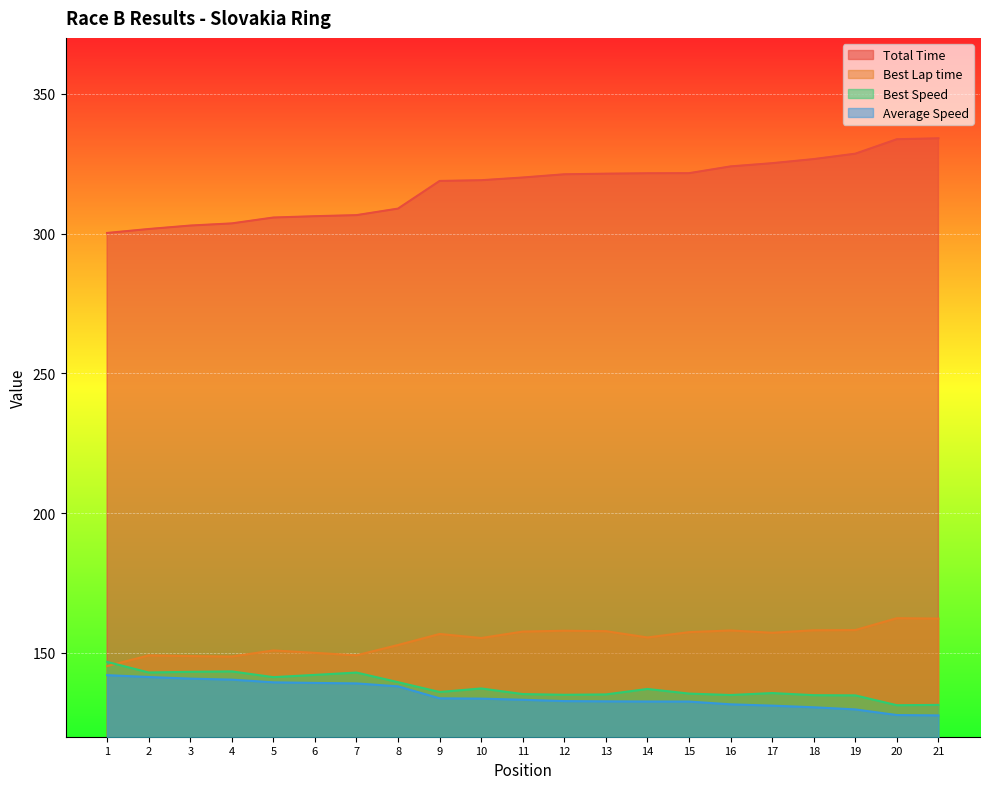

How many lines are shown in the chart?

4